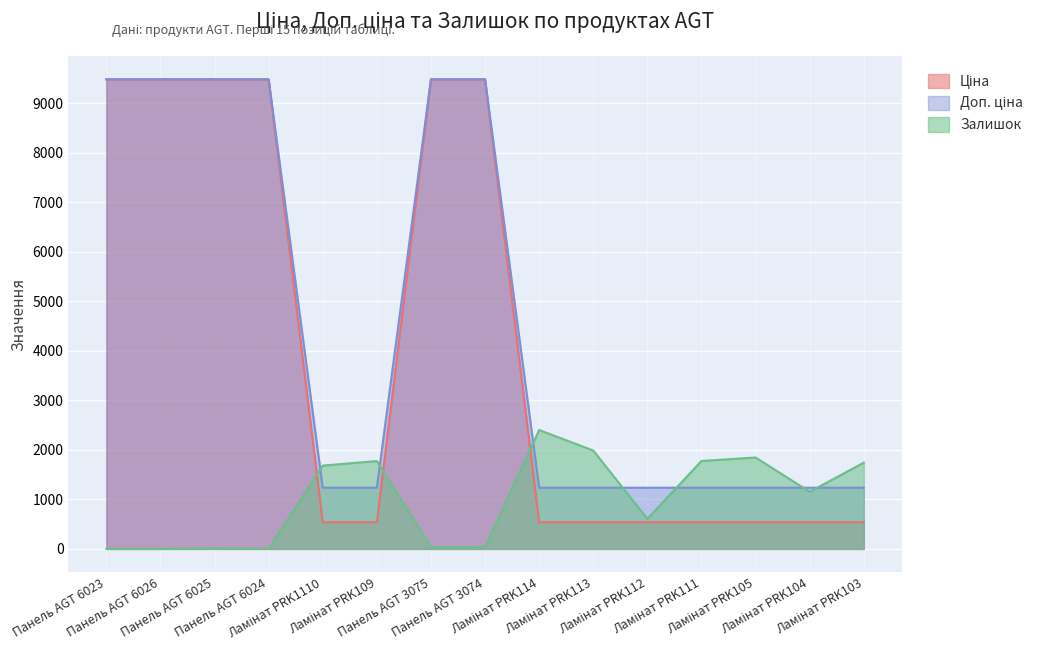

True or false: Ціна and Доп. ціна cross at least once.

False